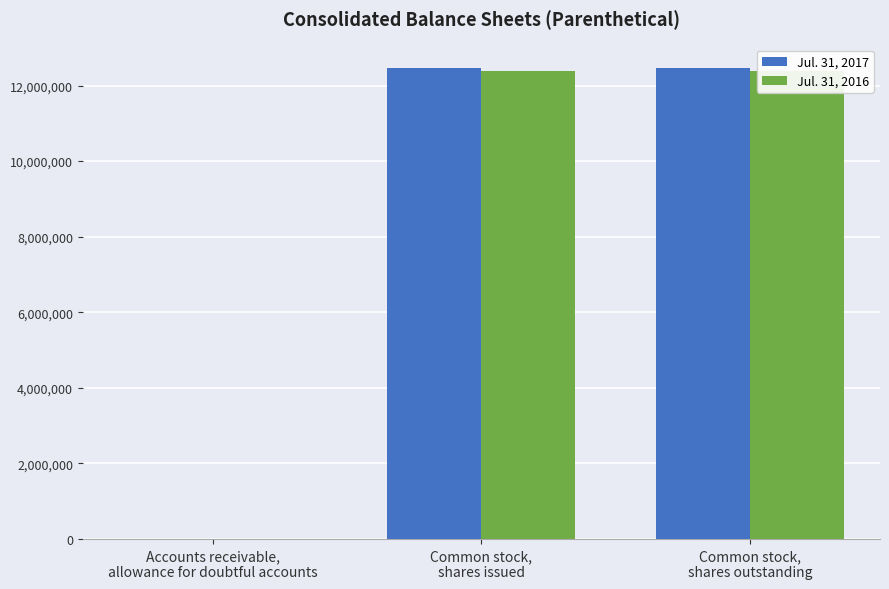

What are all the series names shown in the legend?

Jul. 31, 2017, Jul. 31, 2016